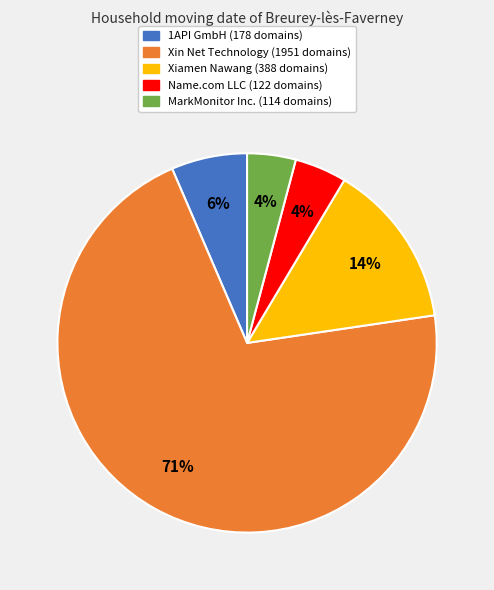

Is there any slice that represents more than half of the pie?

Yes